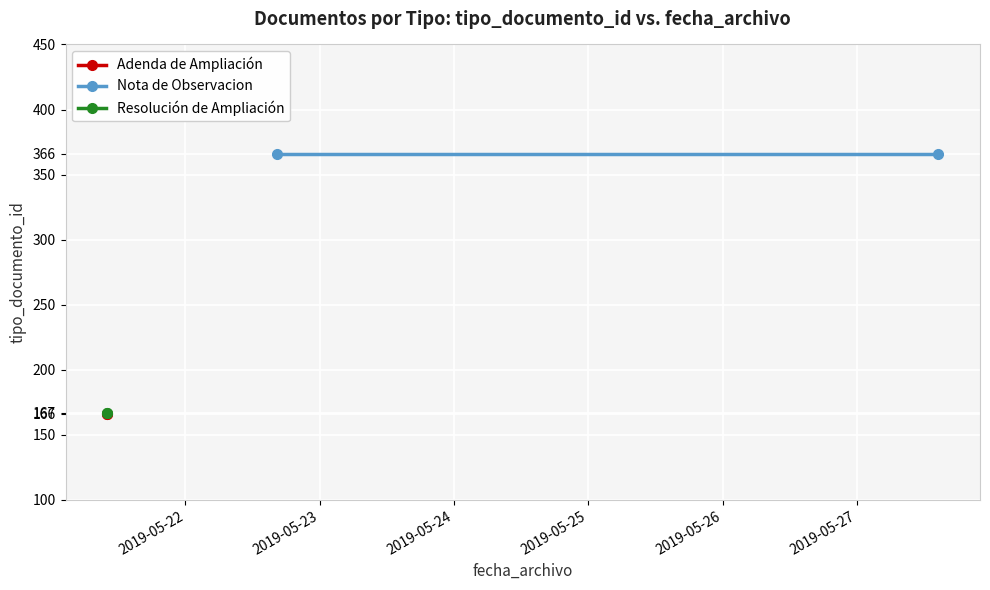

At which label is Resolución de Ampliación closest to 167?

2019-05-22